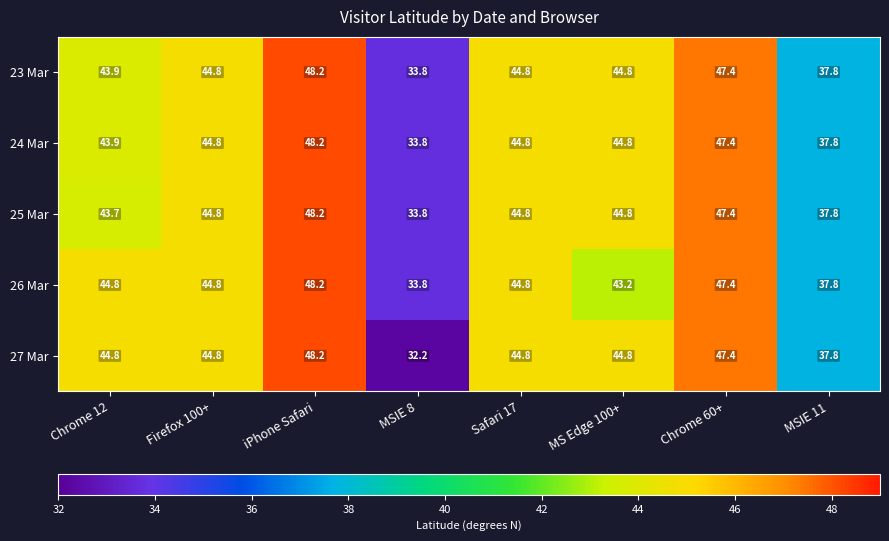

What is the average value of the 24 Mar series?

43.2